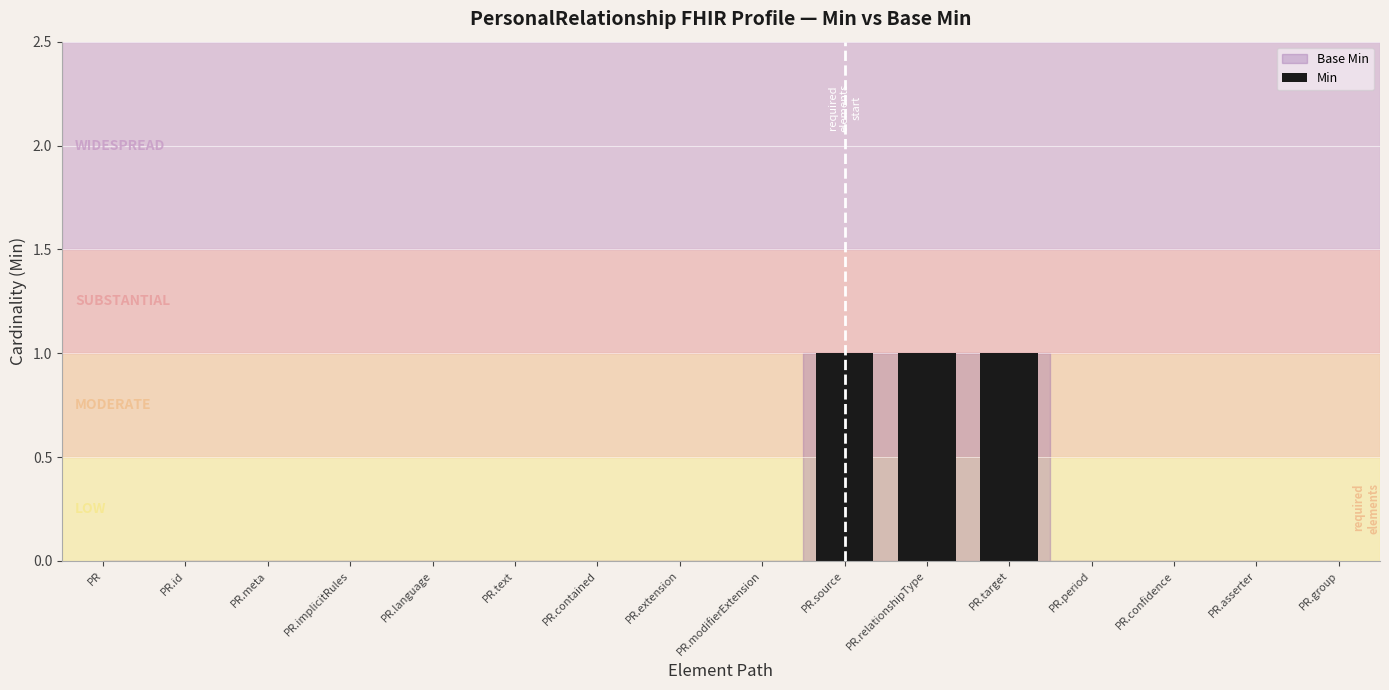

Reading left to right, list all the values displayed in this chart.

0	0	0	0	0	0	0	0	0	1	1	1	0	0	0	0